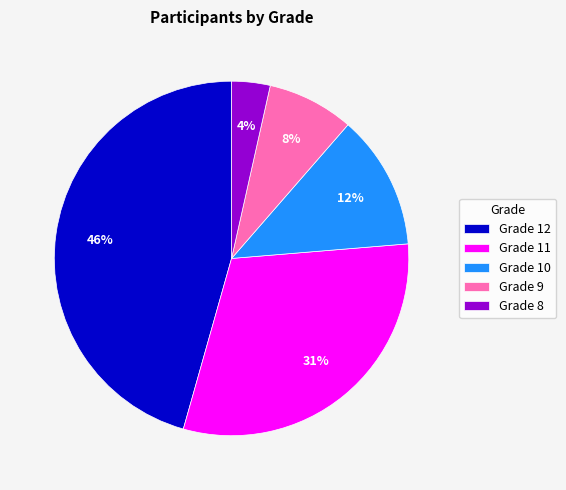

Is Grade 12 the majority of the pie?

No